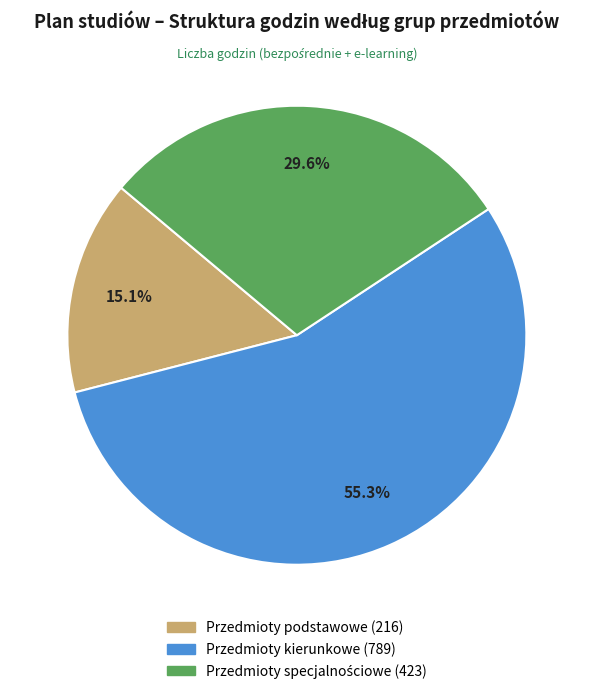

To the nearest percent, what is the difference between the largest and smallest slice percentages?

40%